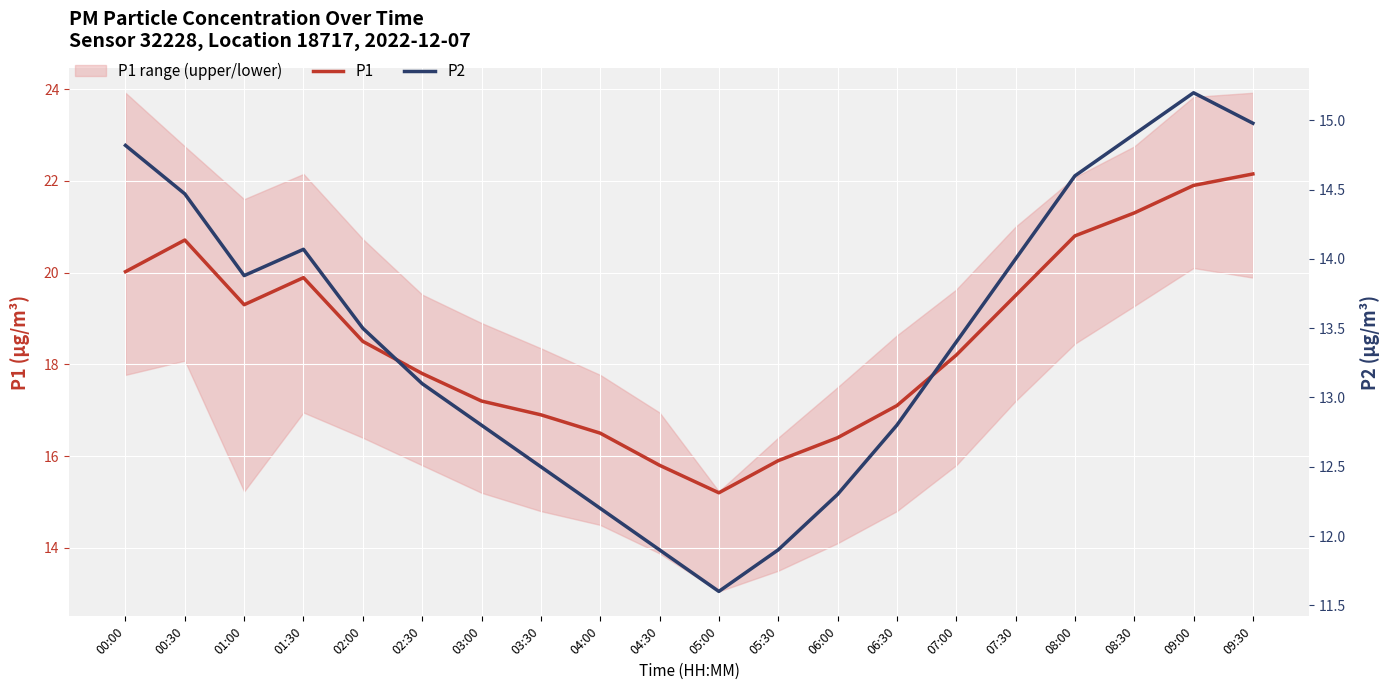

What value does the P2 series have at 08:30?

14.9